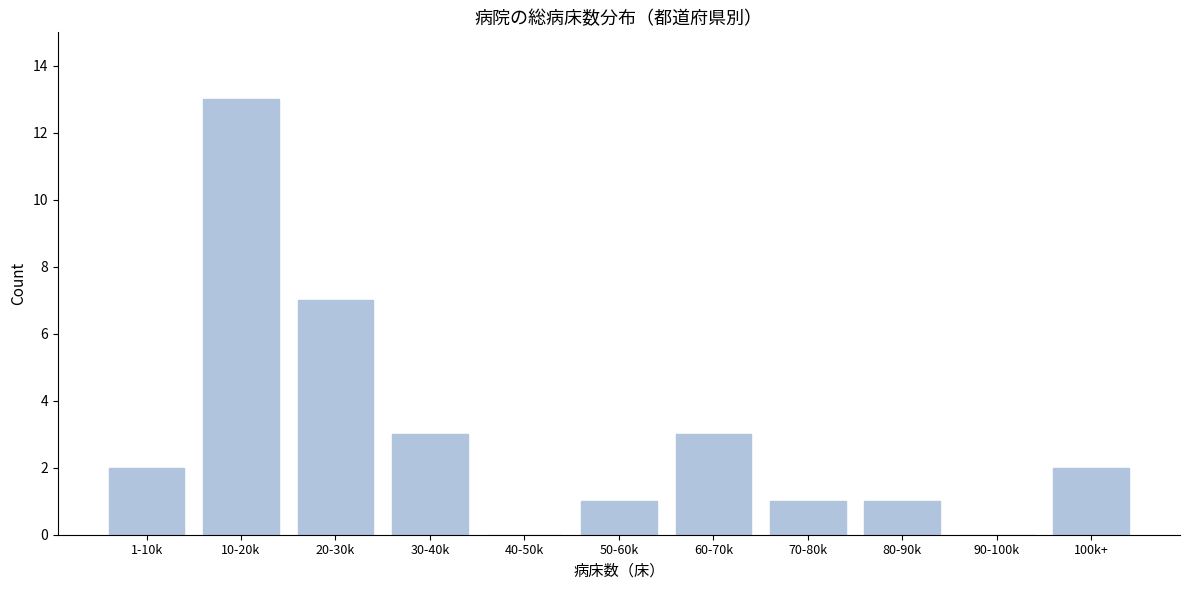

Reading left to right, transcribe all the data shown in this chart.

1-10k=2	10-20k=13	20-30k=7	30-40k=3	40-50k=0	50-60k=1	60-70k=3	70-80k=1	80-90k=1	90-100k=0	100k+=2